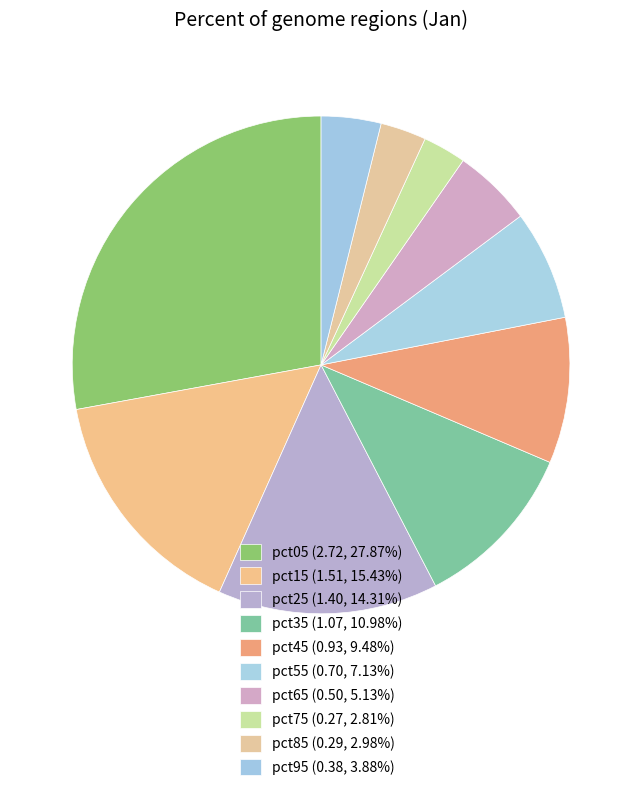

How many slices are in this pie chart?

10